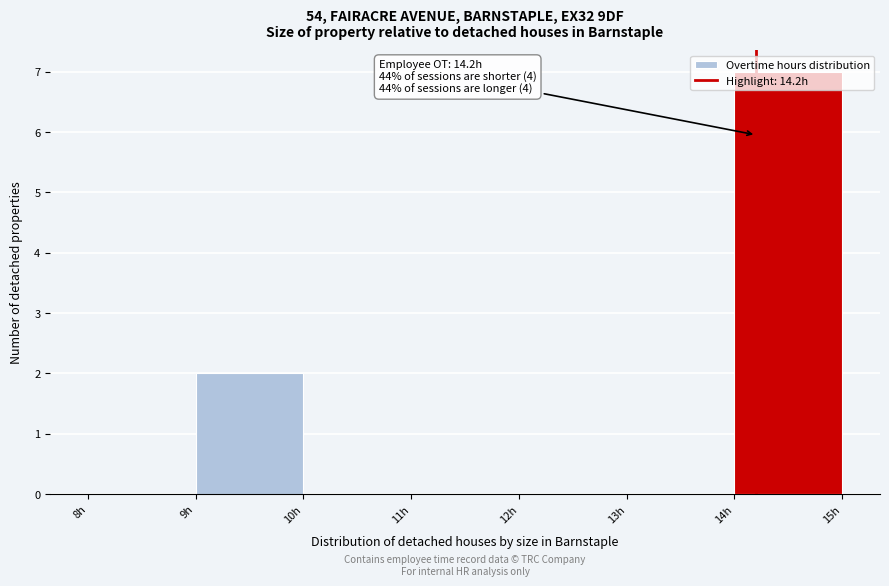

Which range on the x-axis has the tallest bar?

14 to 15